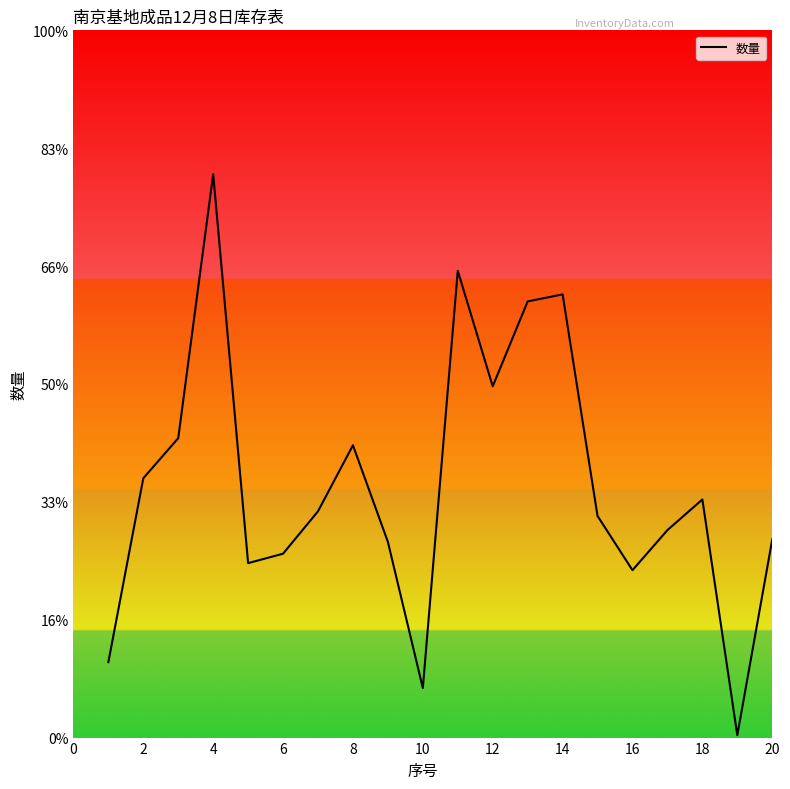

What is the sum of all values?

2143